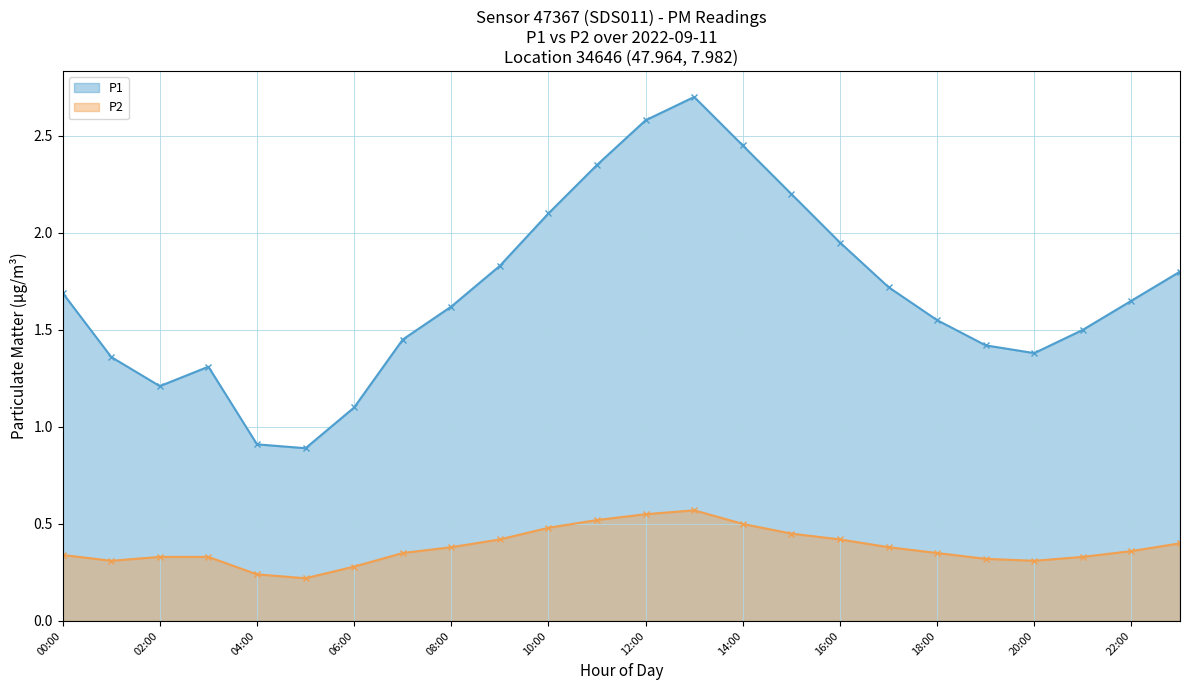

What is the average value of the P2 series?

0.4